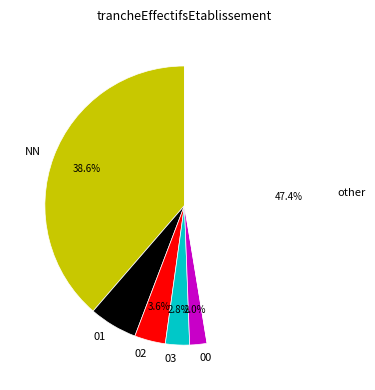

Is the sum of 00 and 03 greater than half?

No